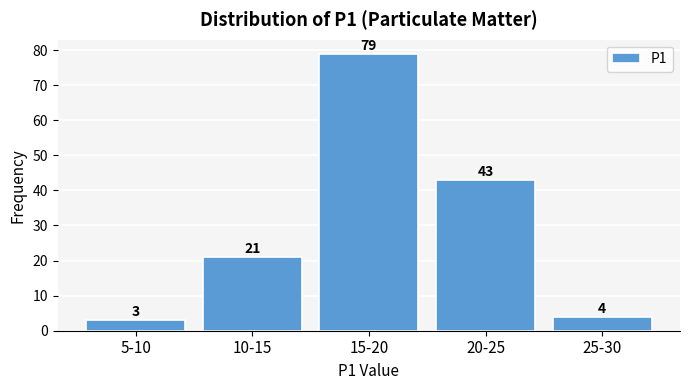

Reading left to right, list all the values displayed in this chart.

5-10=3	10-15=21	15-20=79	20-25=43	25-30=4